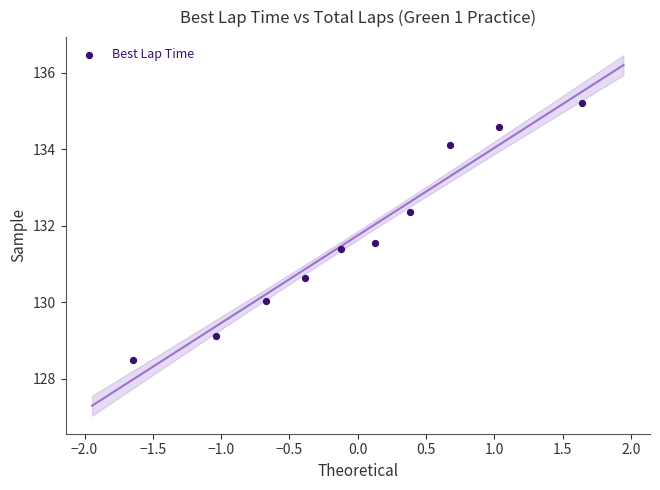

What is the average Y value?

131.7